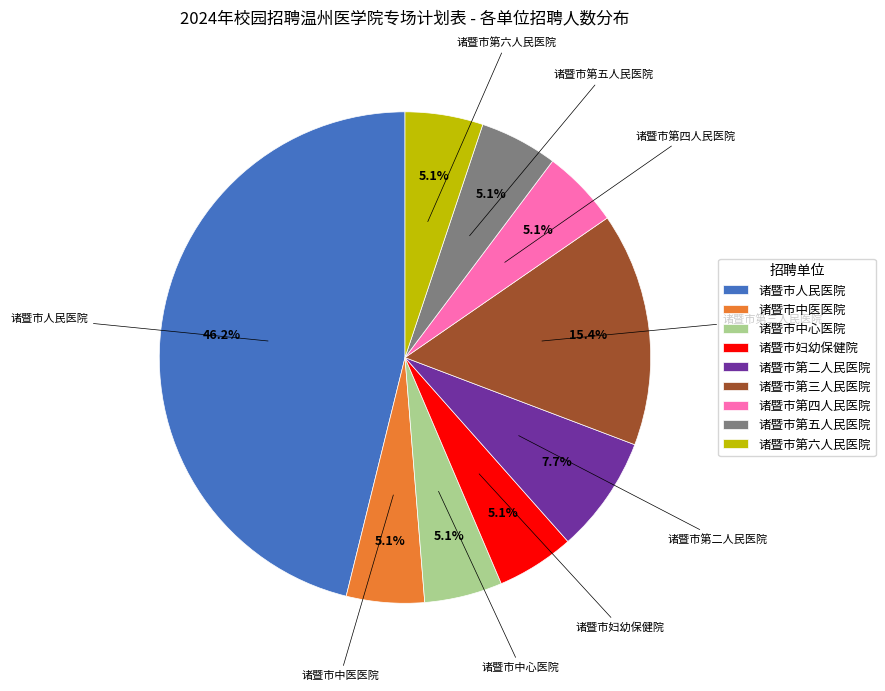

The 诸暨市第六人民医院 slice represents 1% of the pie. True or false?

False